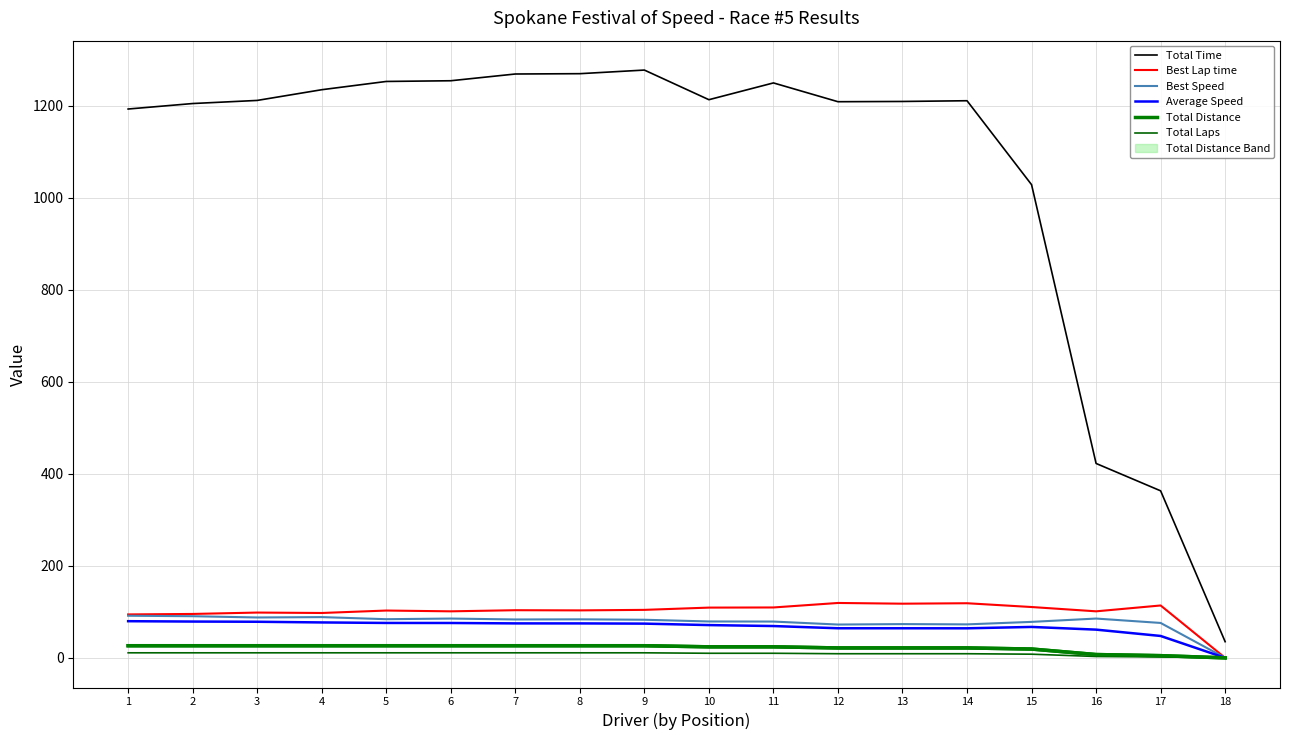

In Best Lap time, how many points are lower than both neighbors (excluding endpoints)?

5